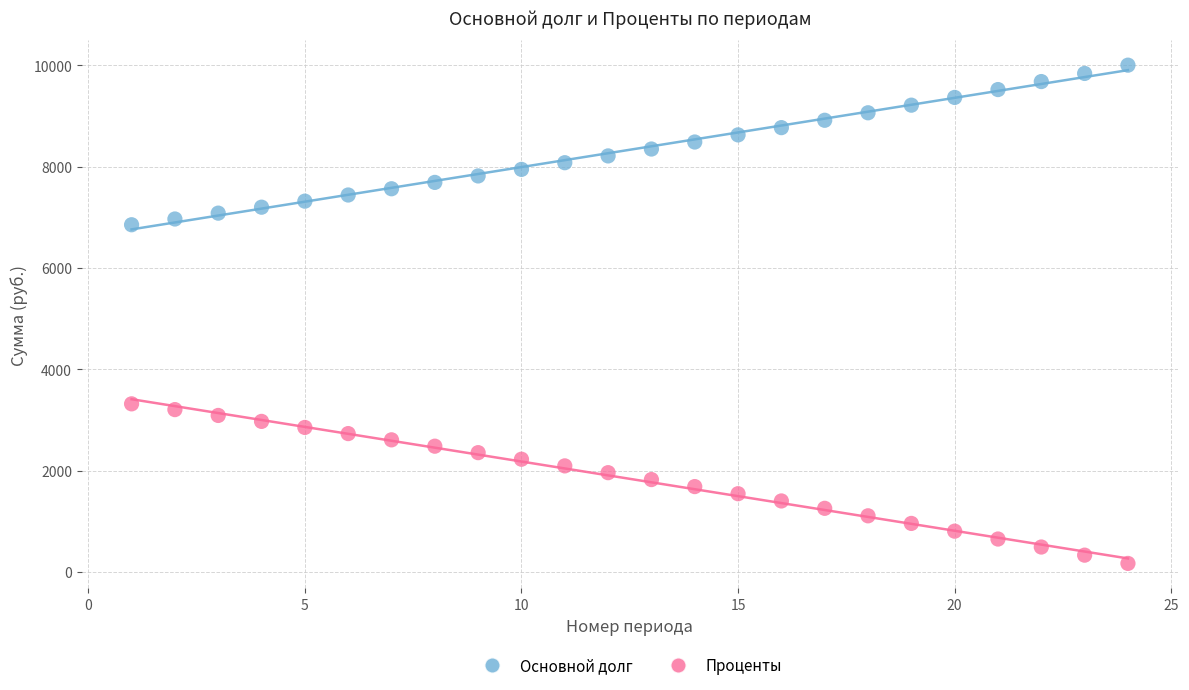

Across all data points, what is the range of X values (max minus min)?

23.0